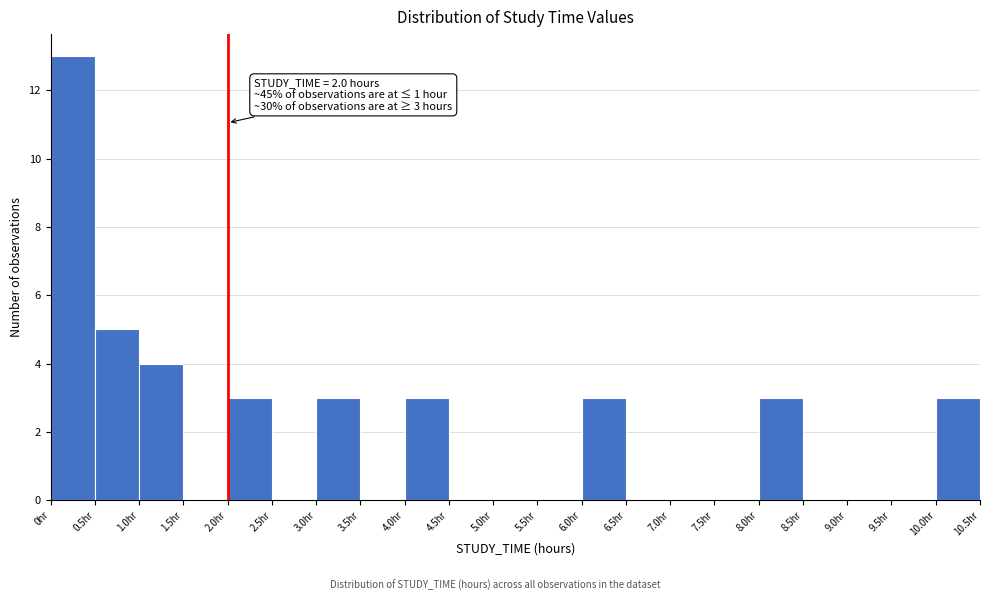

Which range on the x-axis has the tallest bar?

0.0 to 0.5